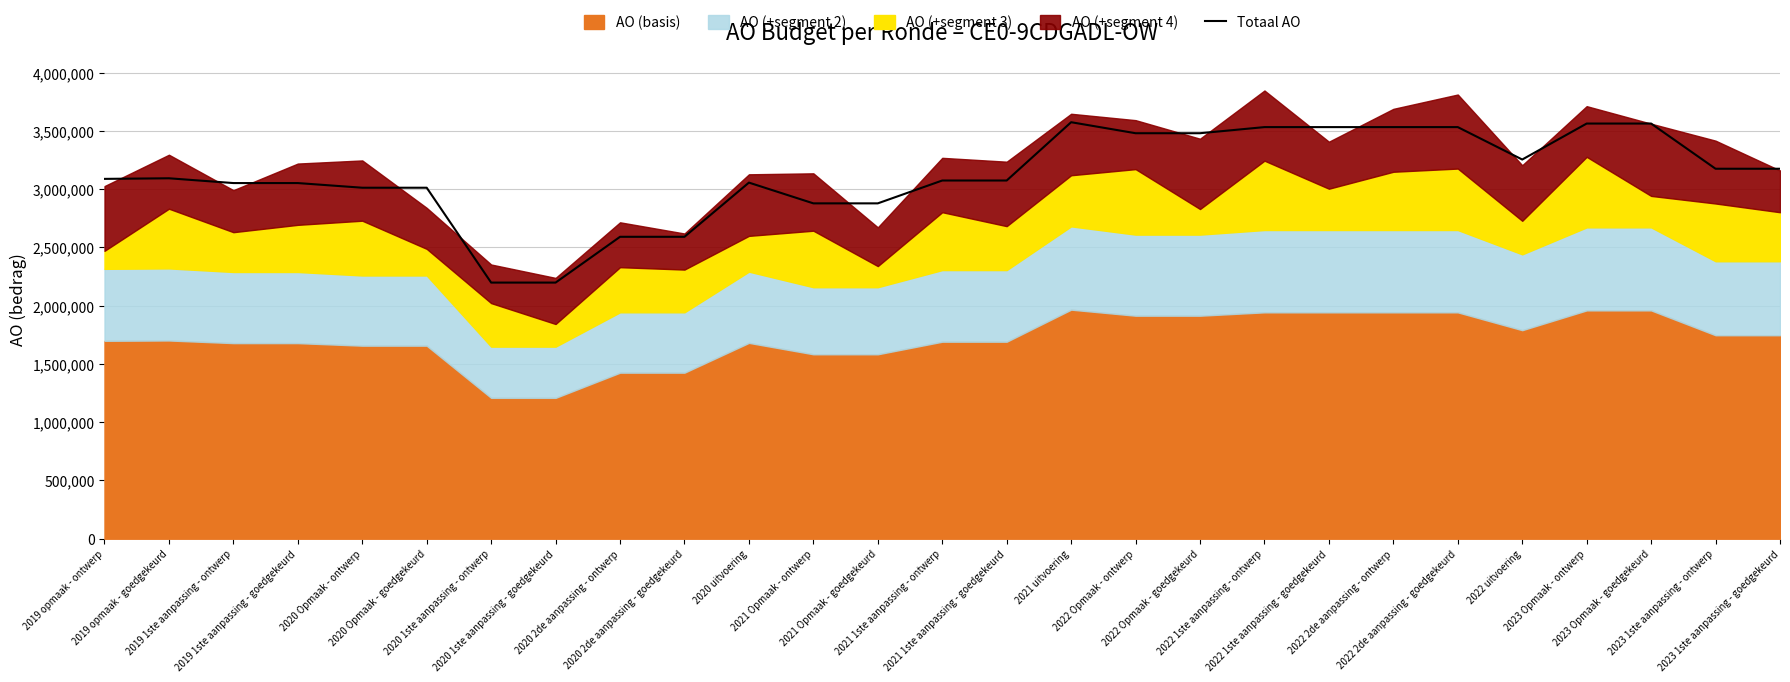

How many points are lower than both their immediate neighbors (excluding endpoints)?

1